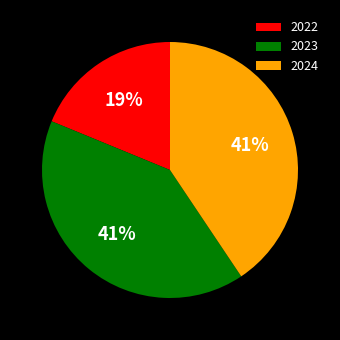

Does 2023 account for over 50% of the chart?

No